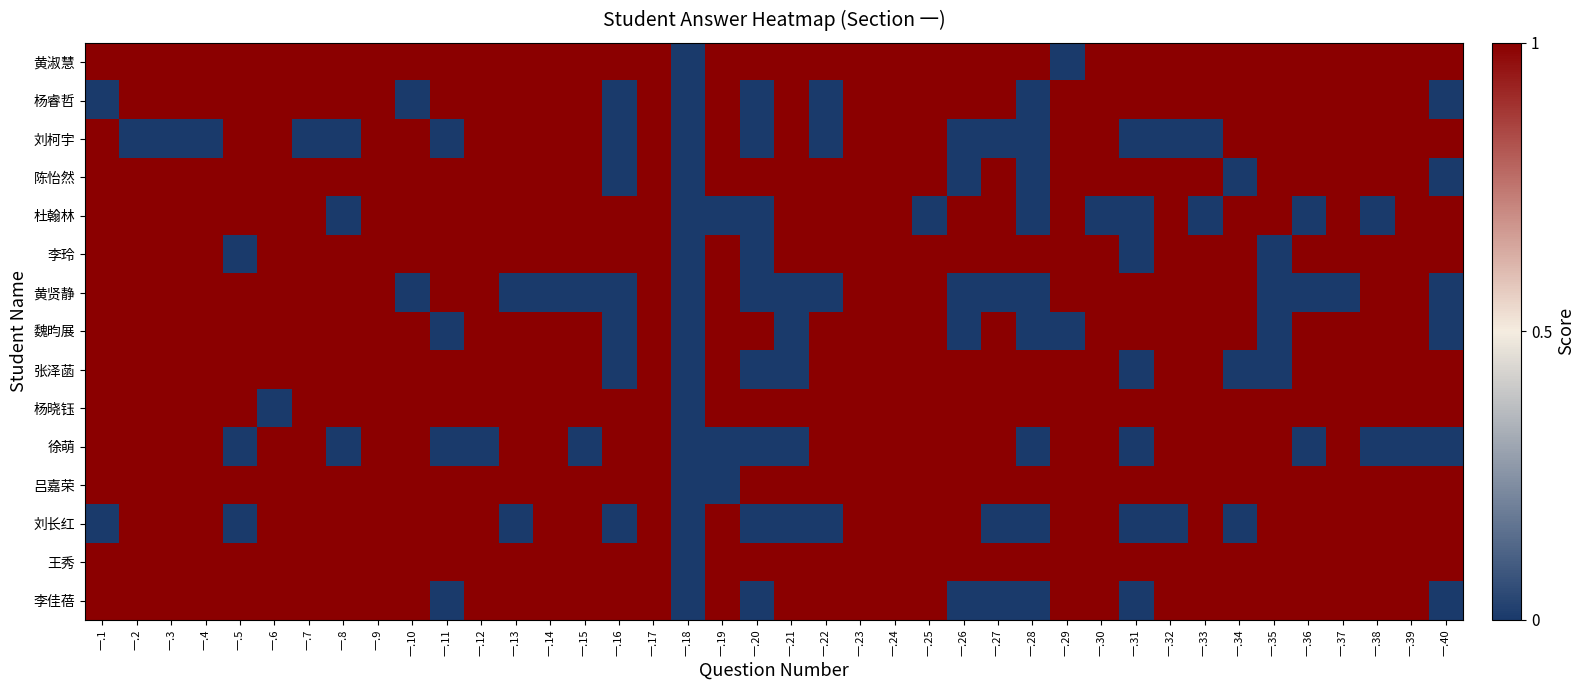

At how many categories does at least one series exceed 0?

39